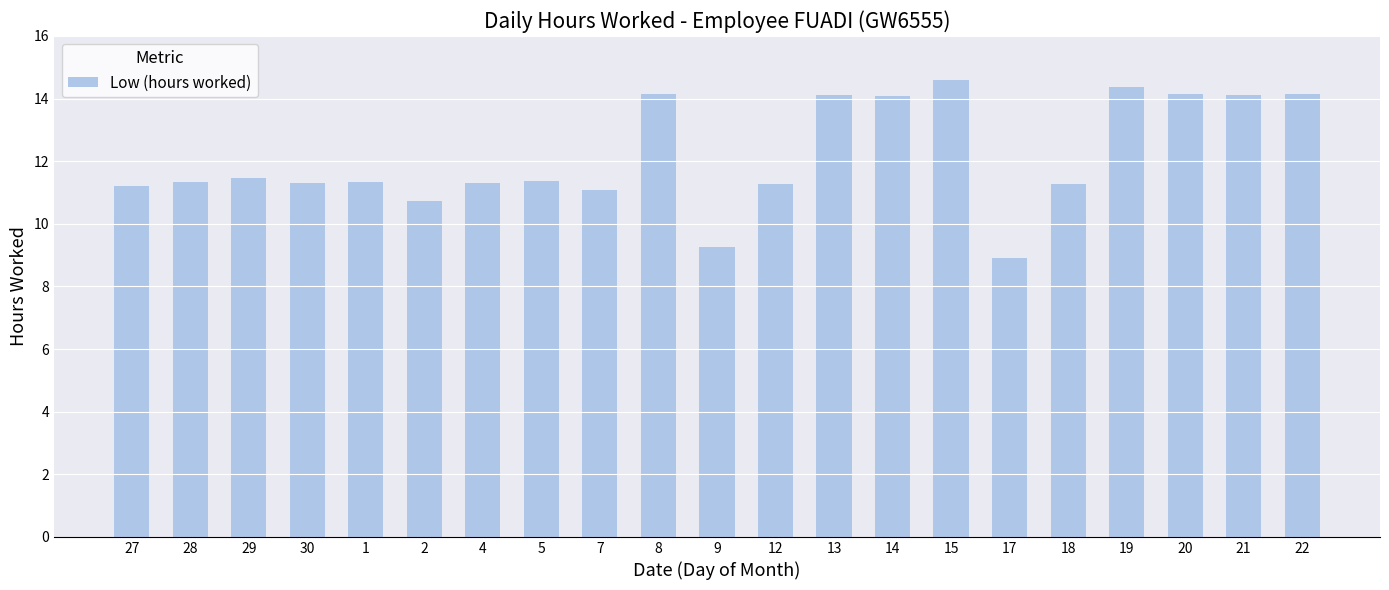

Read the value at 29.

11.5